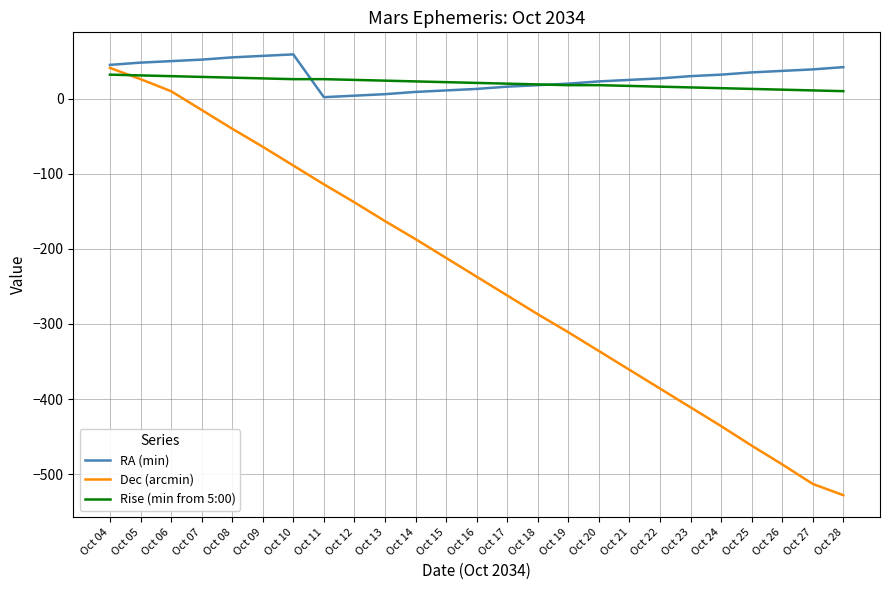

What are all the series names shown in the legend?

RA (min), Dec (arcmin), Rise (min from 5:00)